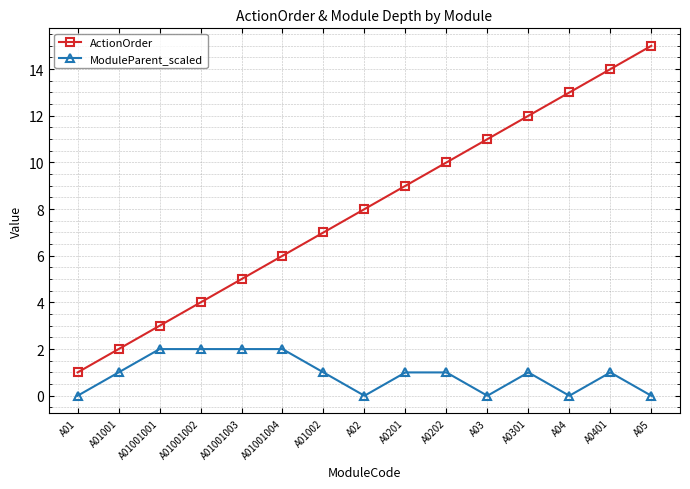

Is it true that ActionOrder equals 2 at A01001003?

False